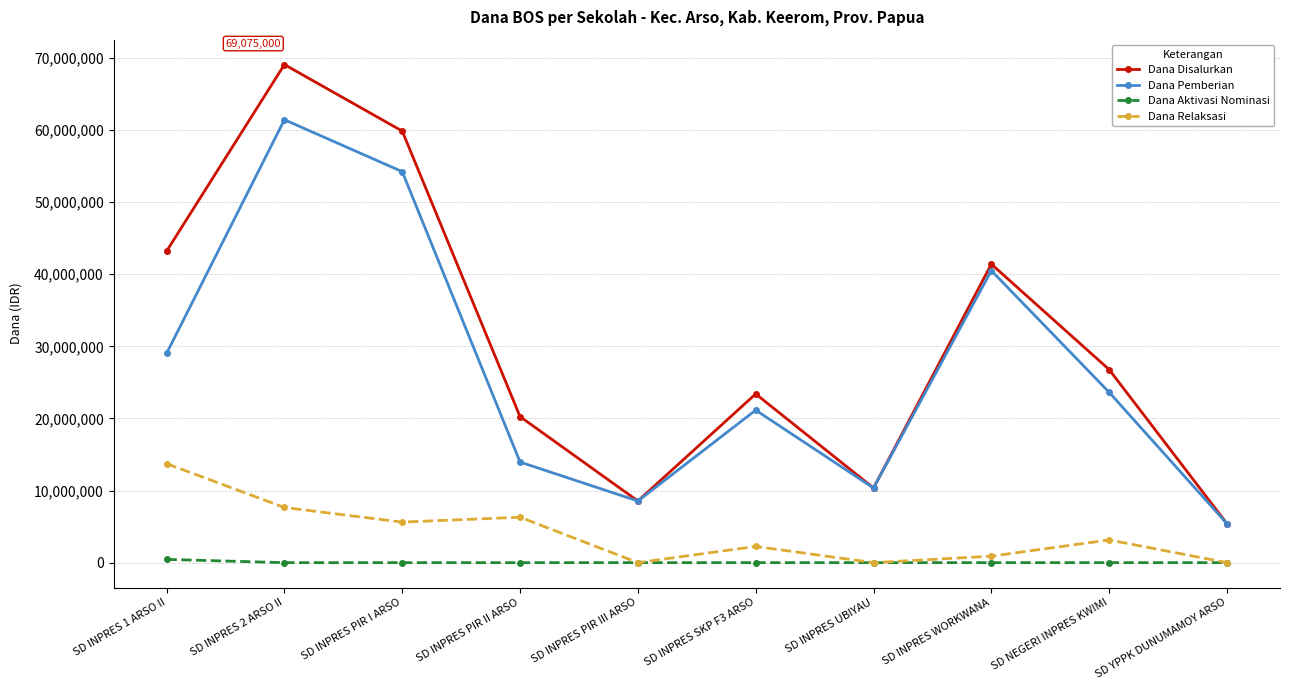

At which category is the sum across all series the highest?

SD INPRES 2 ARSO II